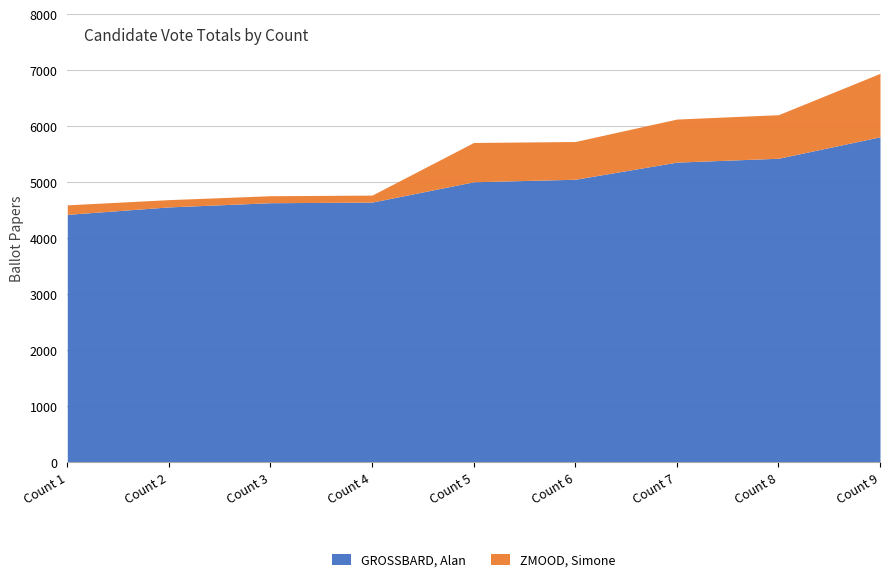

What is the difference between the maximum and minimum values in the GROSSBARD, Alan series?

1385